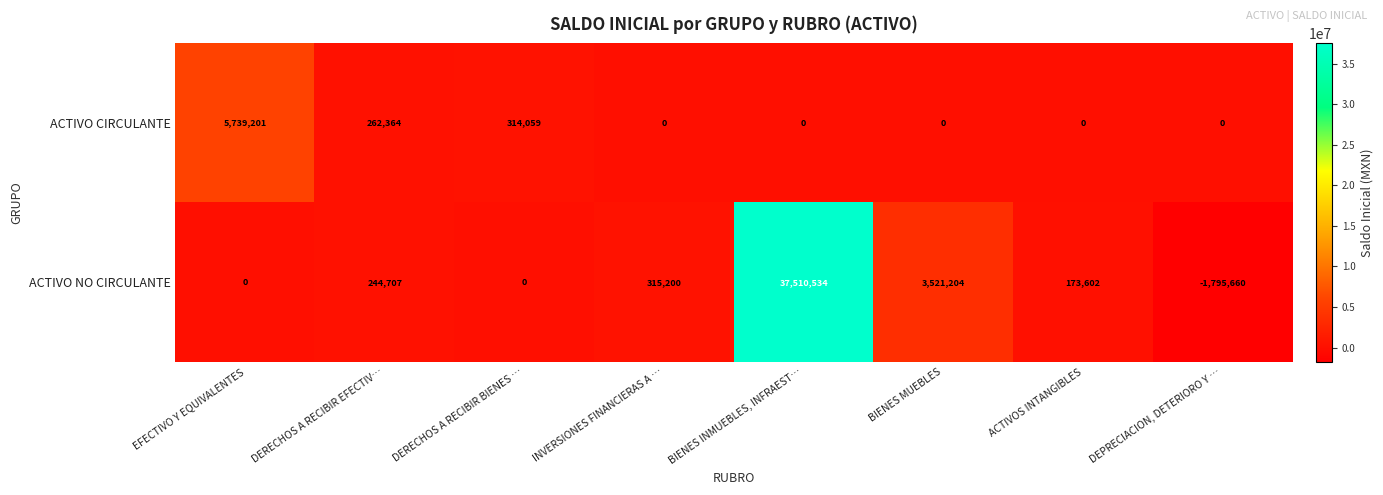

What is the approximate value of ACTIVO CIRCULANTE at EFECTIVO Y EQUIVALENTES, to the nearest 100?

5739200